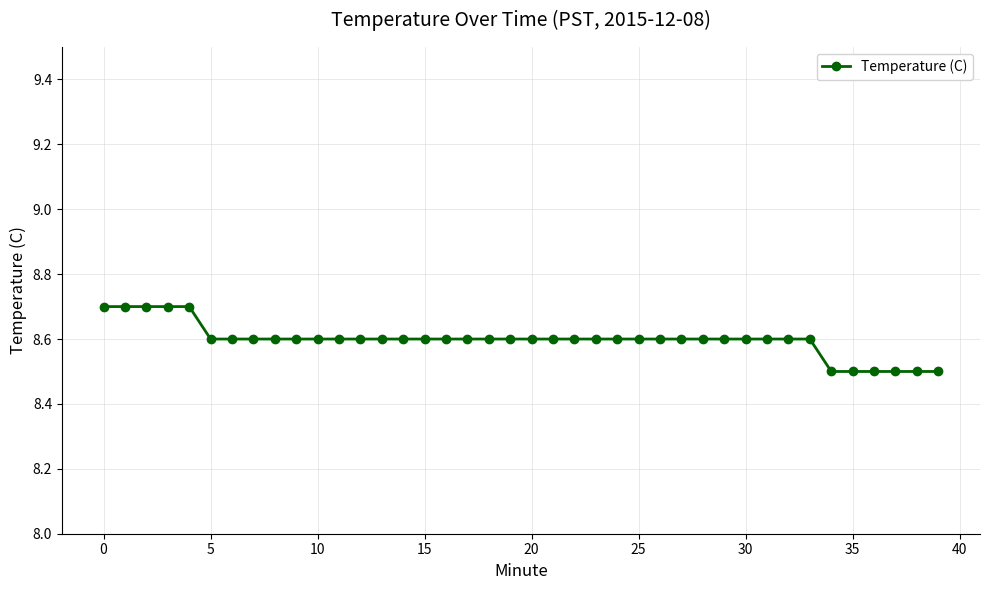

What is the greatest value displayed?

8.7